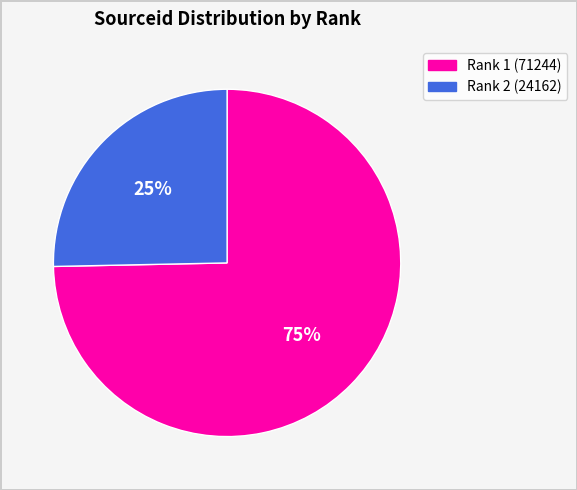

Is there any slice that represents more than half of the pie?

Yes